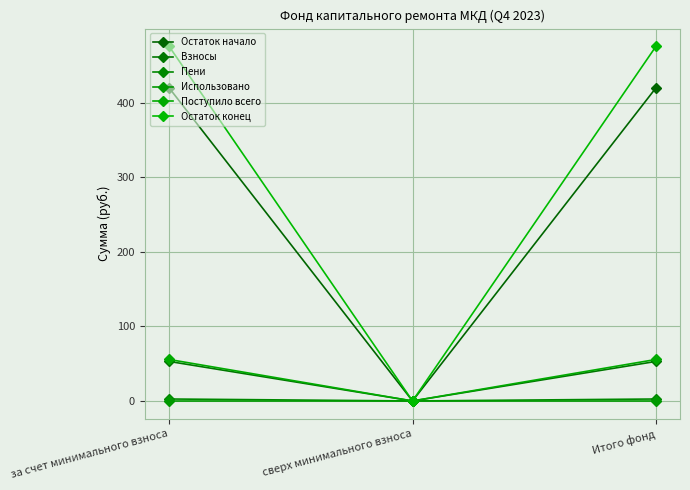

Reading left to right, transcribe all the data shown in this chart.

Остаток начало: 419.8	0.0	419.8
Взносы: 53.0	0.0	53.0
Пени: 2.6	0.0	2.6
Использовано: 0.0	0.0	0.0
Поступило всего: 55.6	0.0	55.6
Остаток конец: 475.4	0.0	475.4